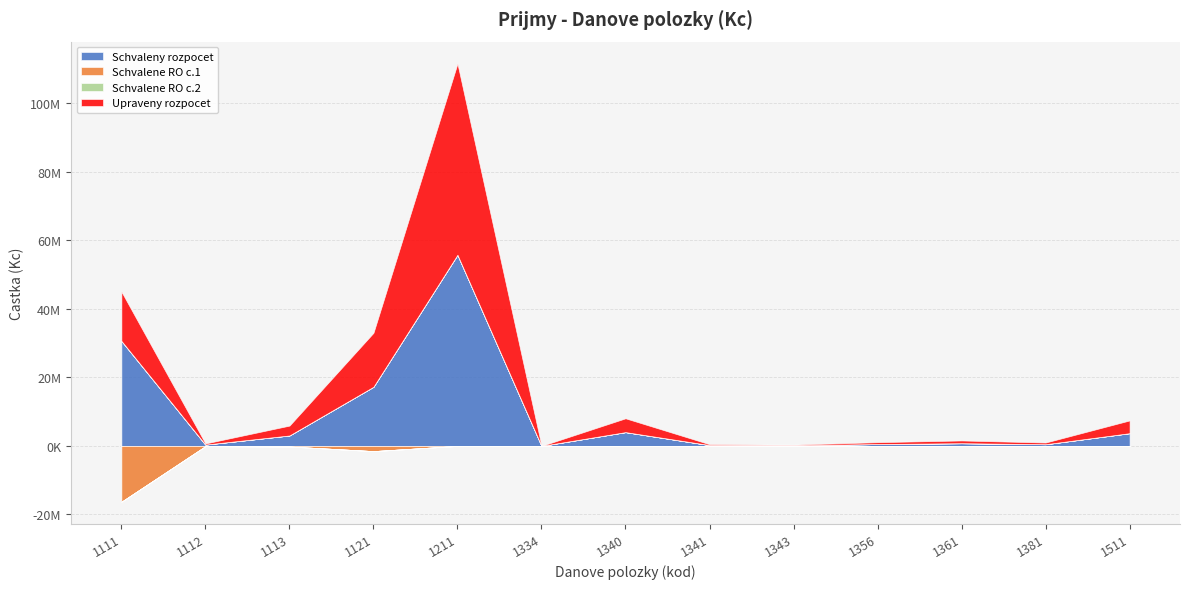

At which category is the sum across all series the highest?

1211